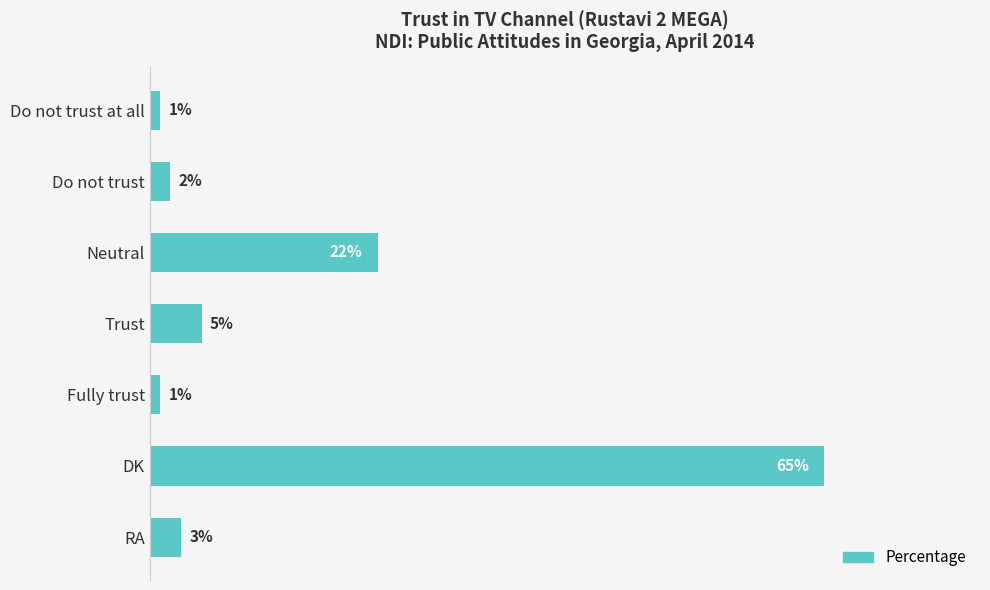

At which category does the chart reach its peak across all series?

DK